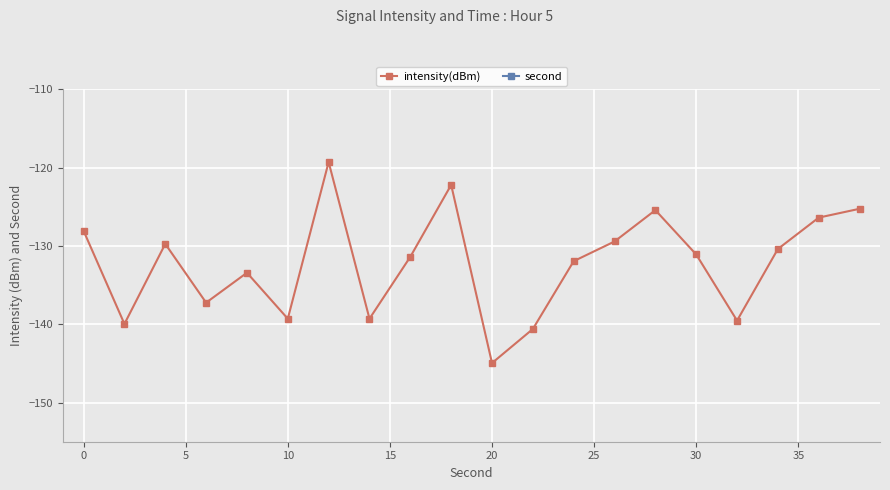

Which series has the largest total across all categories?

second